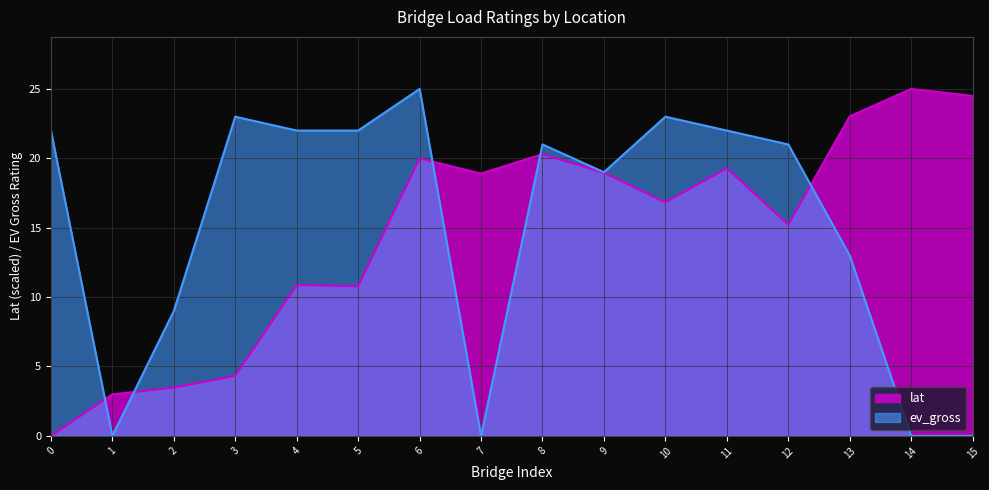

True or false: lat and ev_gross cross at least once.

True